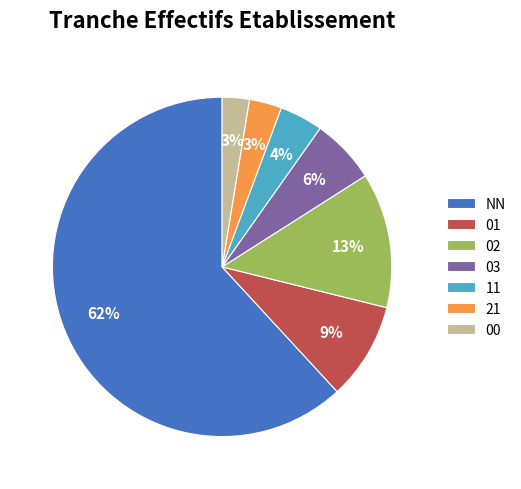

To the nearest percent, what is the difference between the largest and smallest slice percentages?

59%